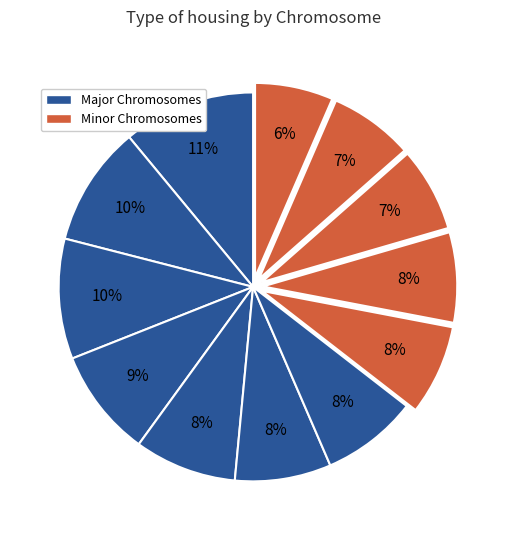

To the nearest percent, what is the average slice percentage?

8%